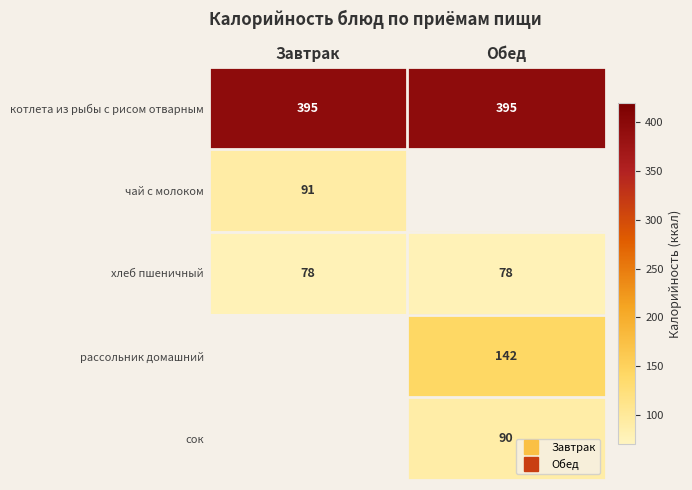

Count the number of categories in the chart.

2